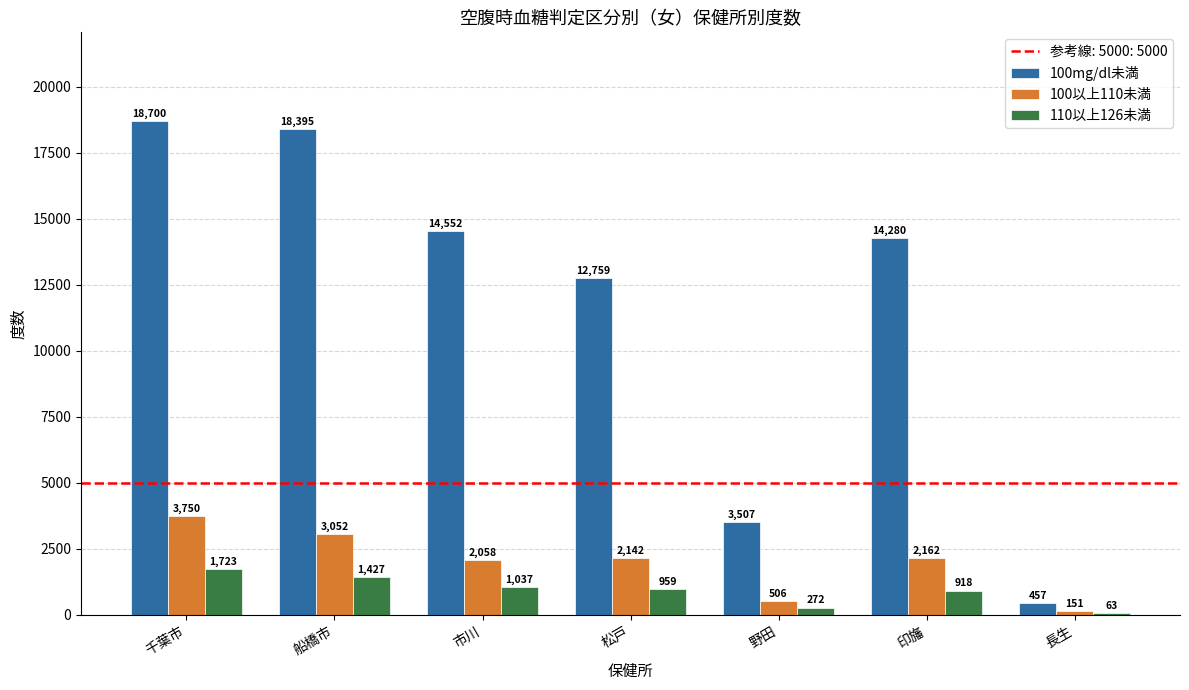

The 100以上110未満 series shows 151 at 長生. True or false?

True